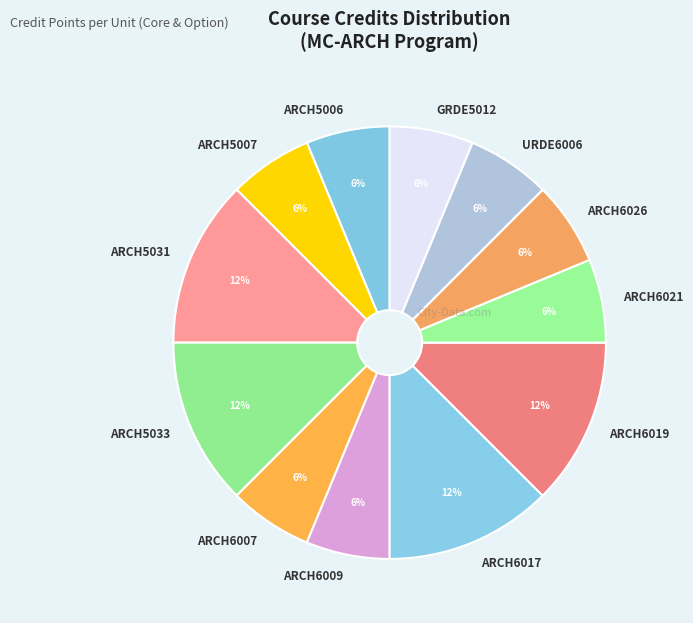

Do URDE6006 and ARCH5033 together represent more than half of the pie?

No